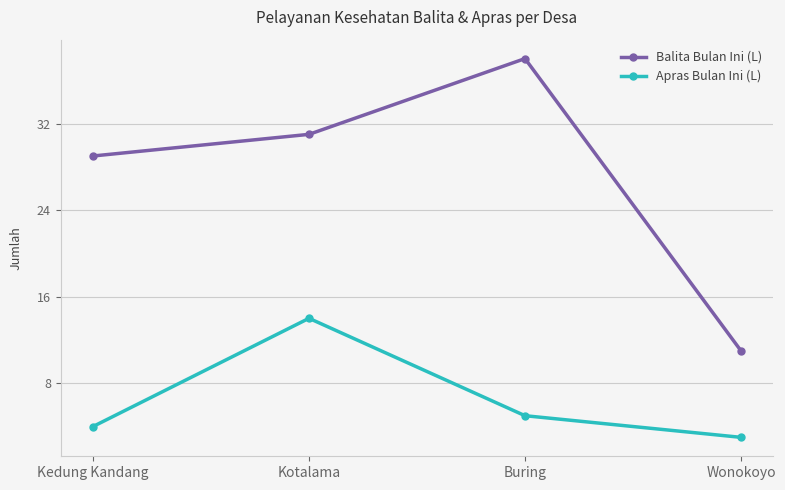

Which category has the highest value in the Balita Bulan Ini (L) series?

Buring